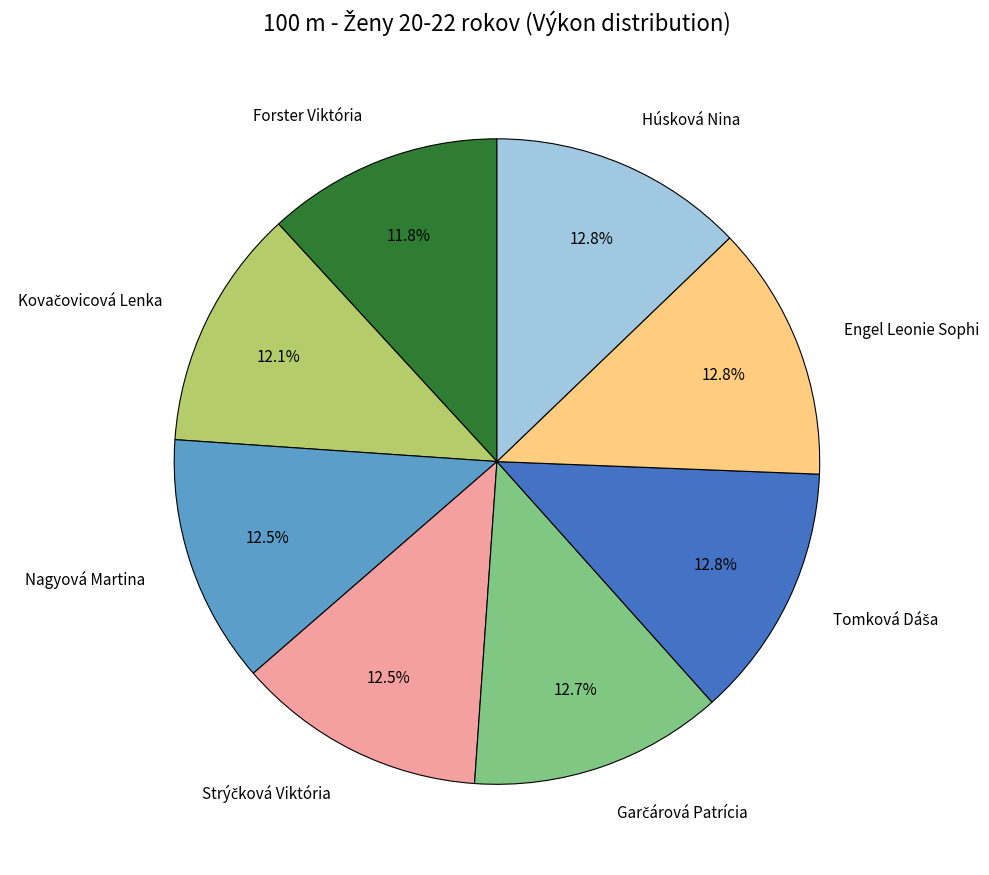

Does any single category account for the majority?

No